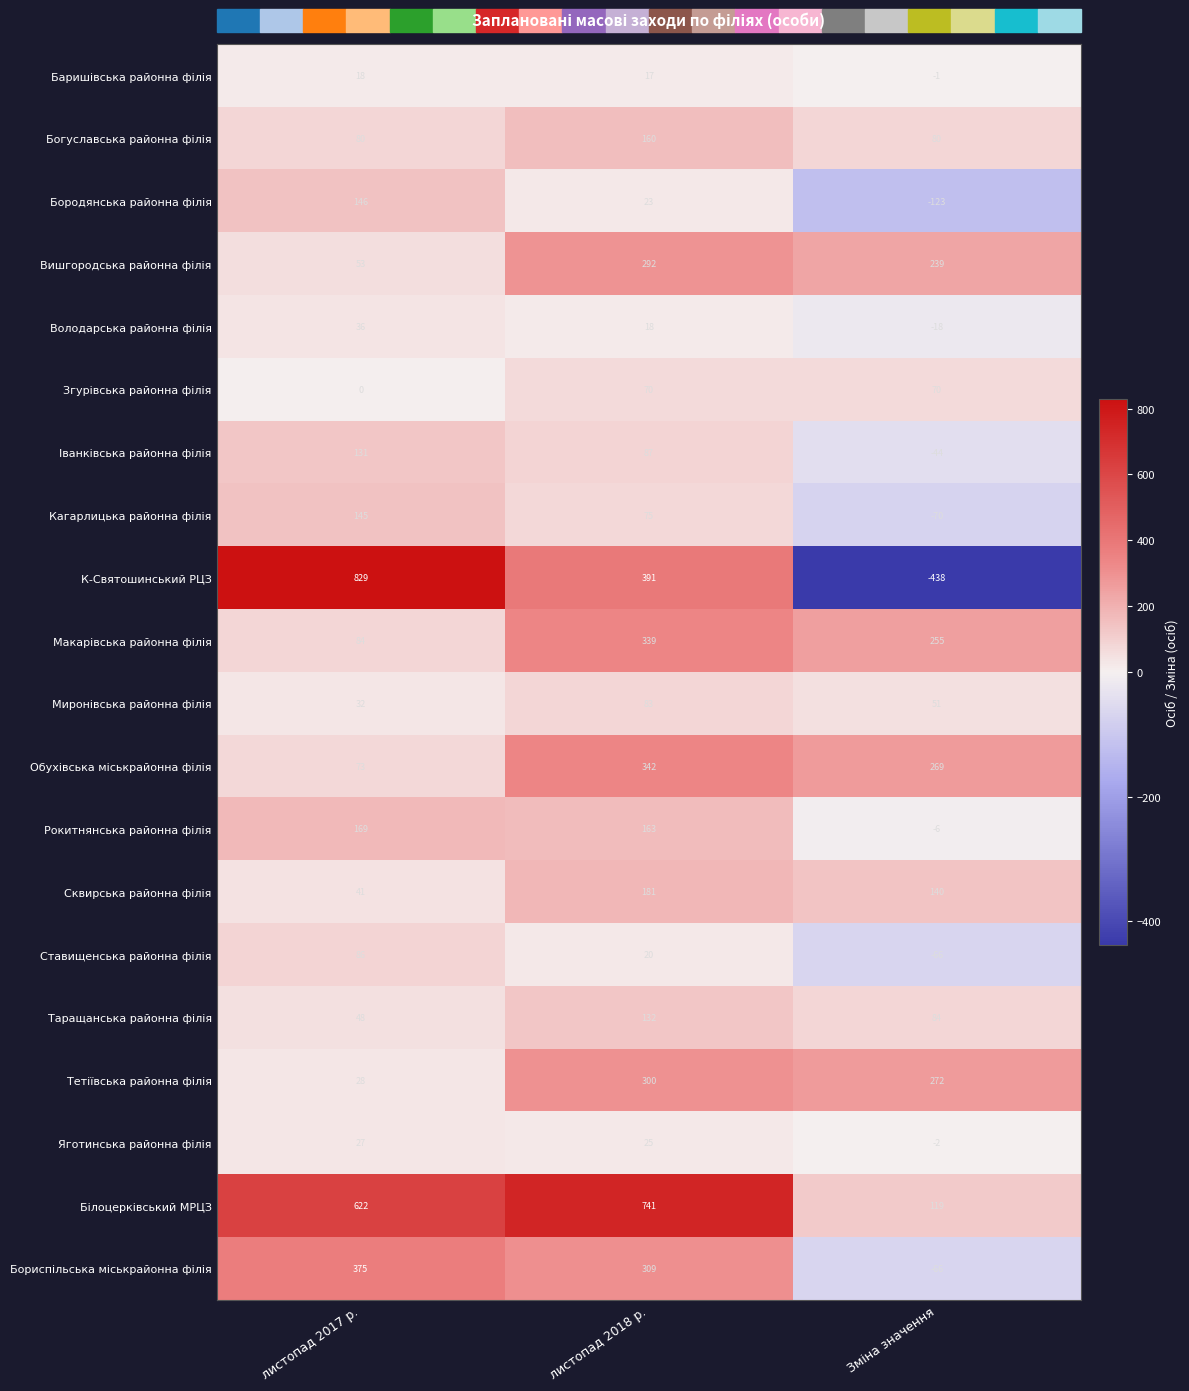

What is the spread (max minus min) of values at листопад 2017 р.?

829